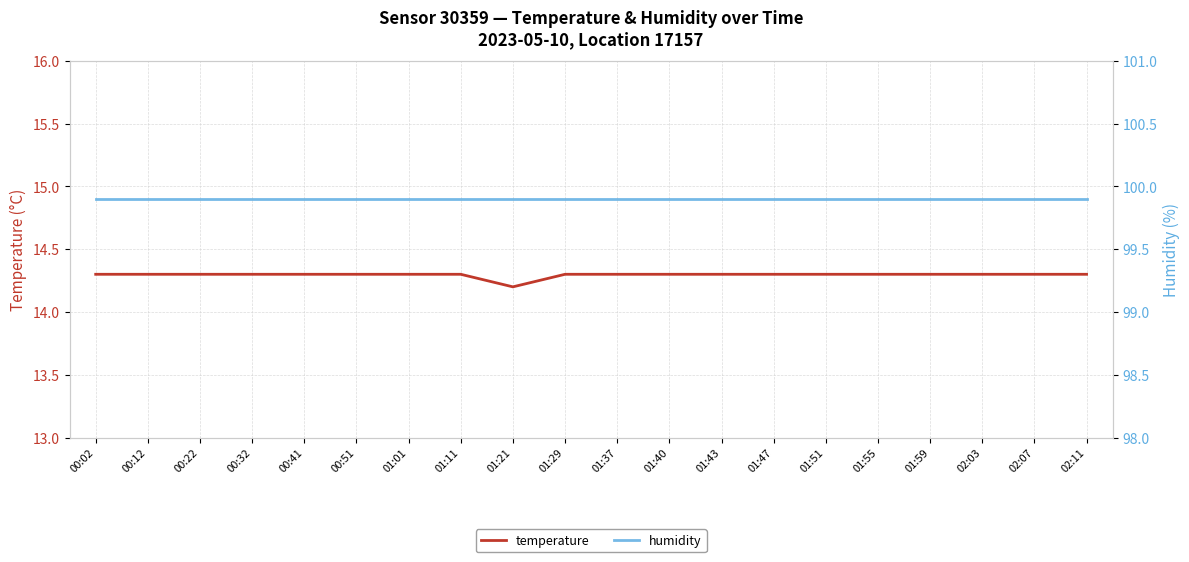

True or false: humidity has more than 1 points higher than both neighbors.

False